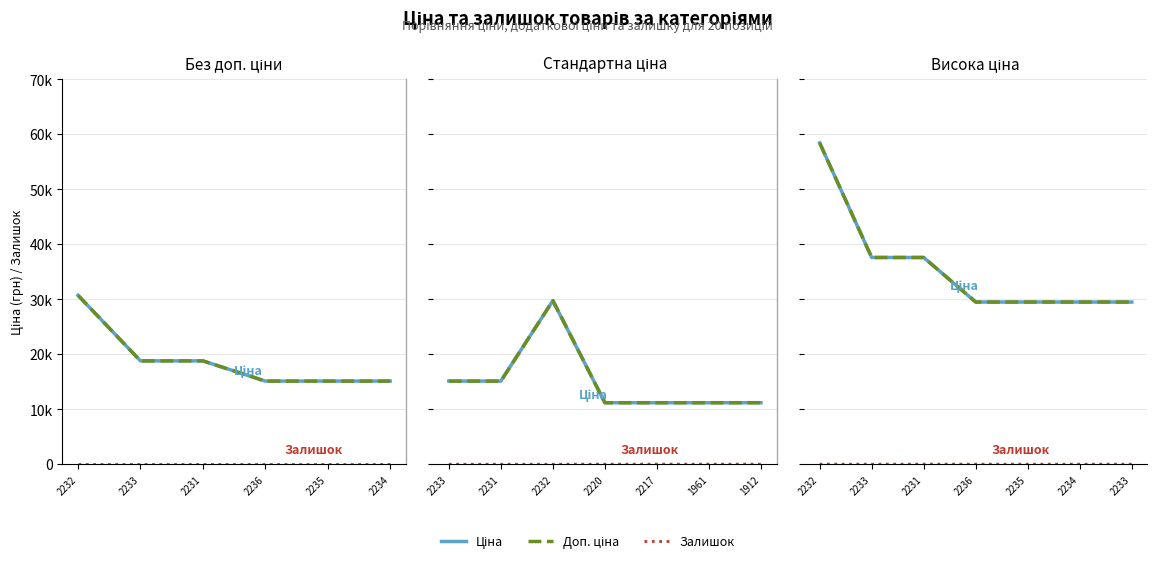

The value of Залишок at 2236 is 14.0. True or false?

True